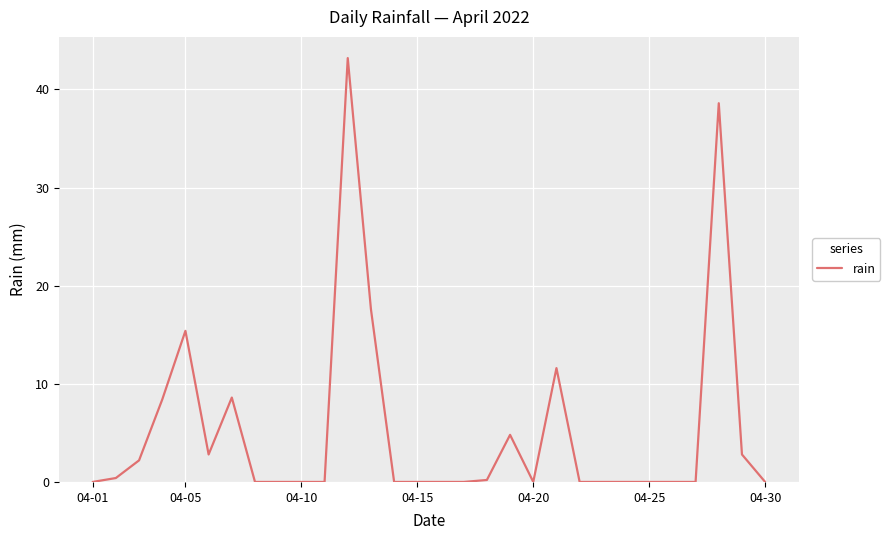

What is the maximum value shown in the chart?

43.2